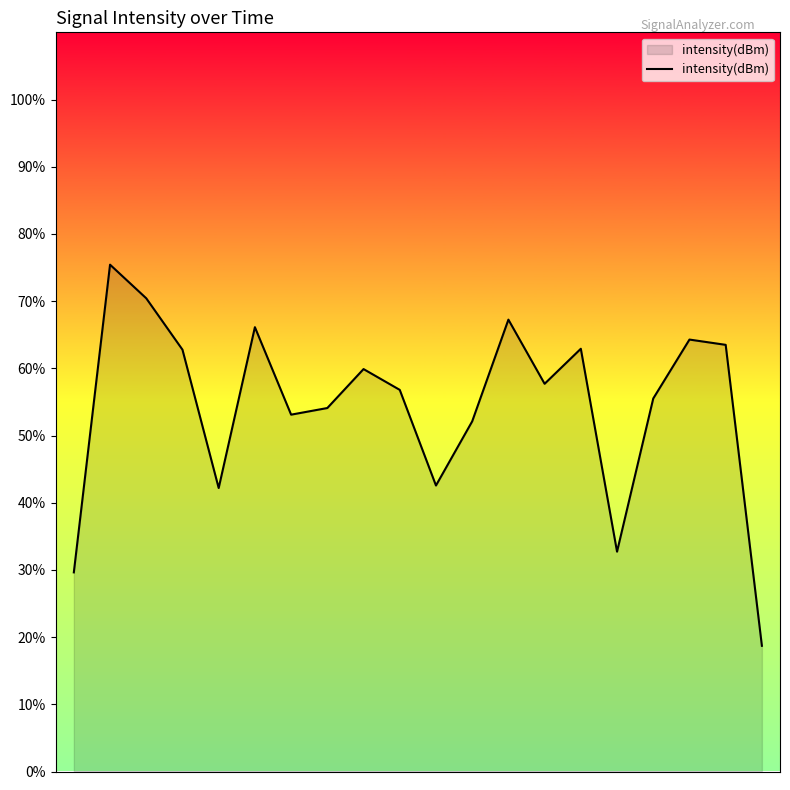

What is the difference between the maximum and minimum values?

56.7